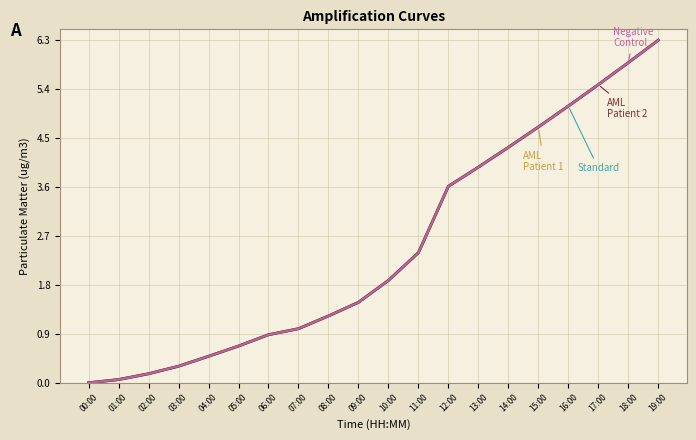

Does the chart display data point markers on the line(s)?

No